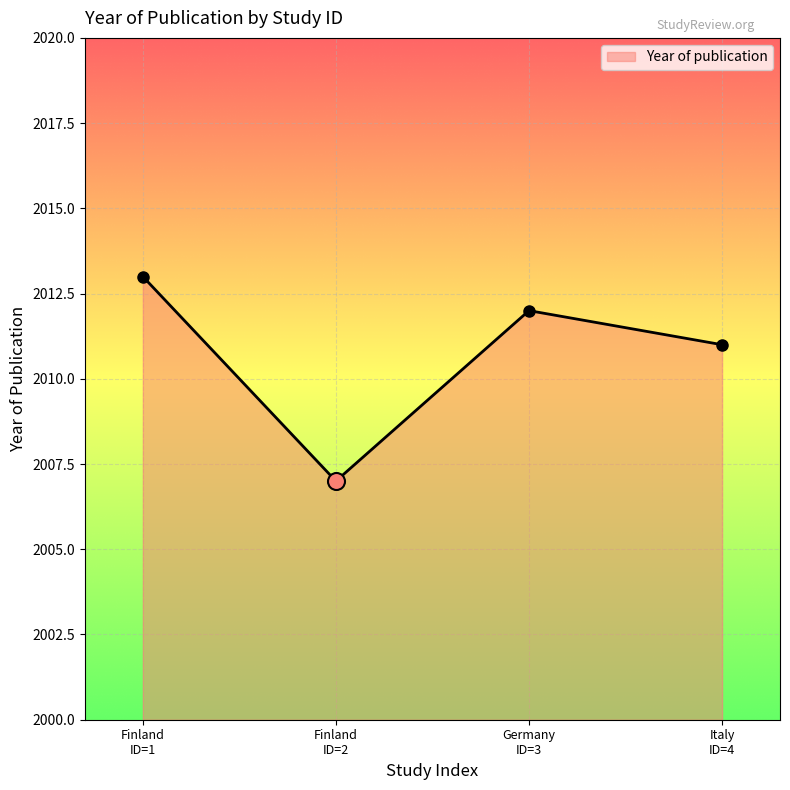

What is the maximum value shown in the chart?

2013